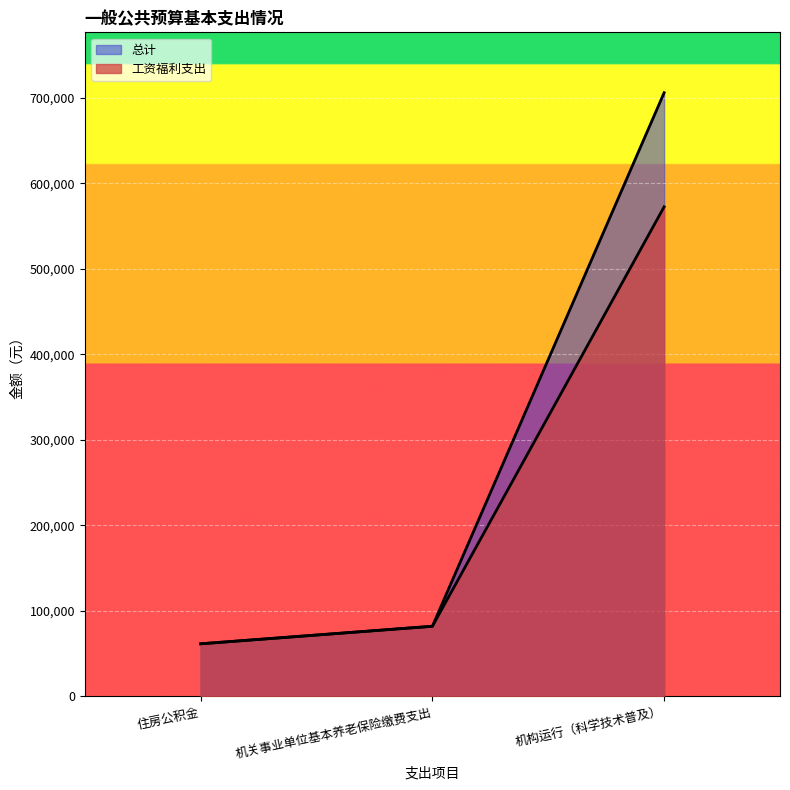

Reading right to left, extract all data points from this chart.

总计: 机构运行（科学技术普及）=705845.9	机关事业单位基本养老保险缴费支出=82030.6	住房公积金=61522.9
工资福利支出: 机构运行（科学技术普及）=572445.9	机关事业单位基本养老保险缴费支出=82030.6	住房公积金=61522.9